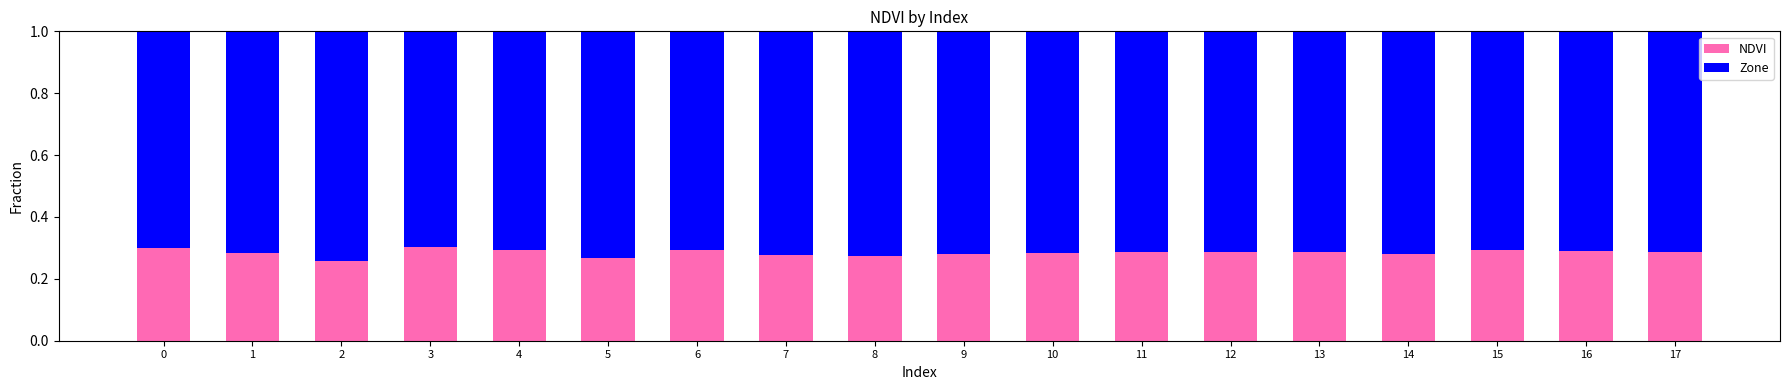

Is it true that NDVI equals 0.2 at 7?

False